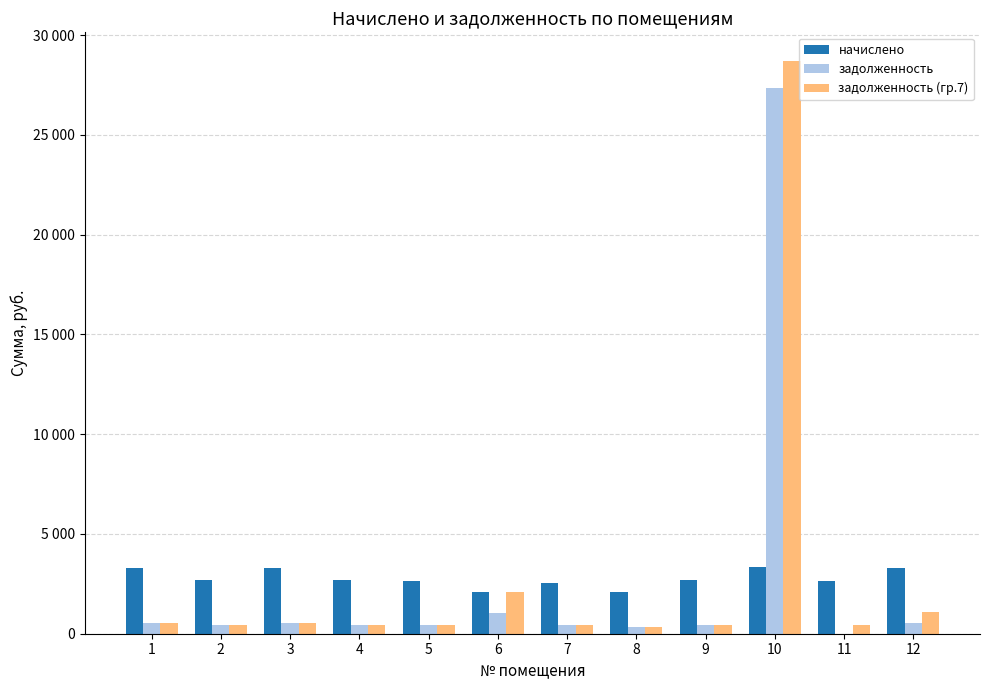

What are all the series names shown in the legend?

начислено, задолженность, задолженность (гр.7)